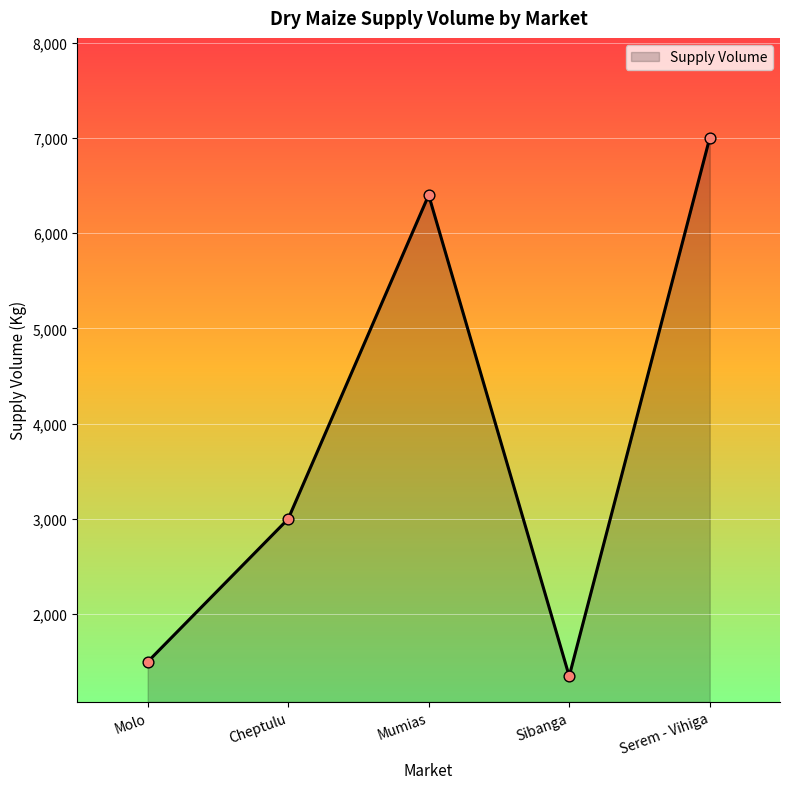

What is the ratio of the value at Serem - Vihiga to the value at Sibanga?

5.2